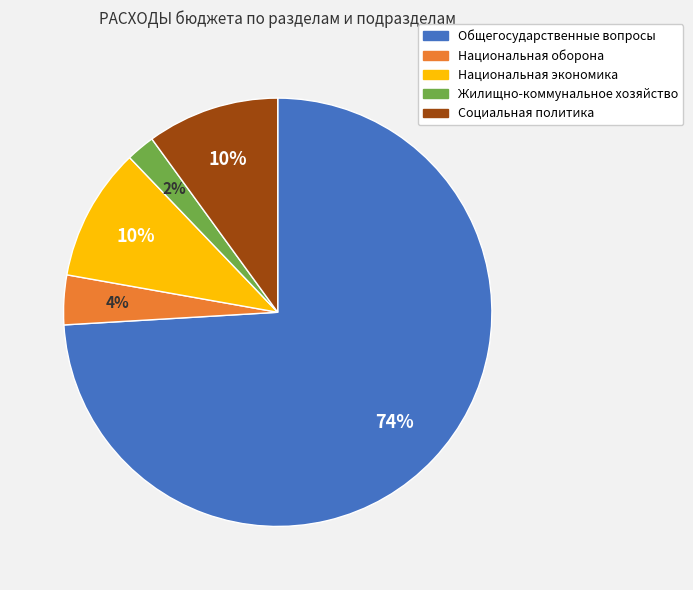

Between Общегосударственные вопросы and Жилищно-коммунальное хозяйство, which is larger?

Общегосударственные вопросы